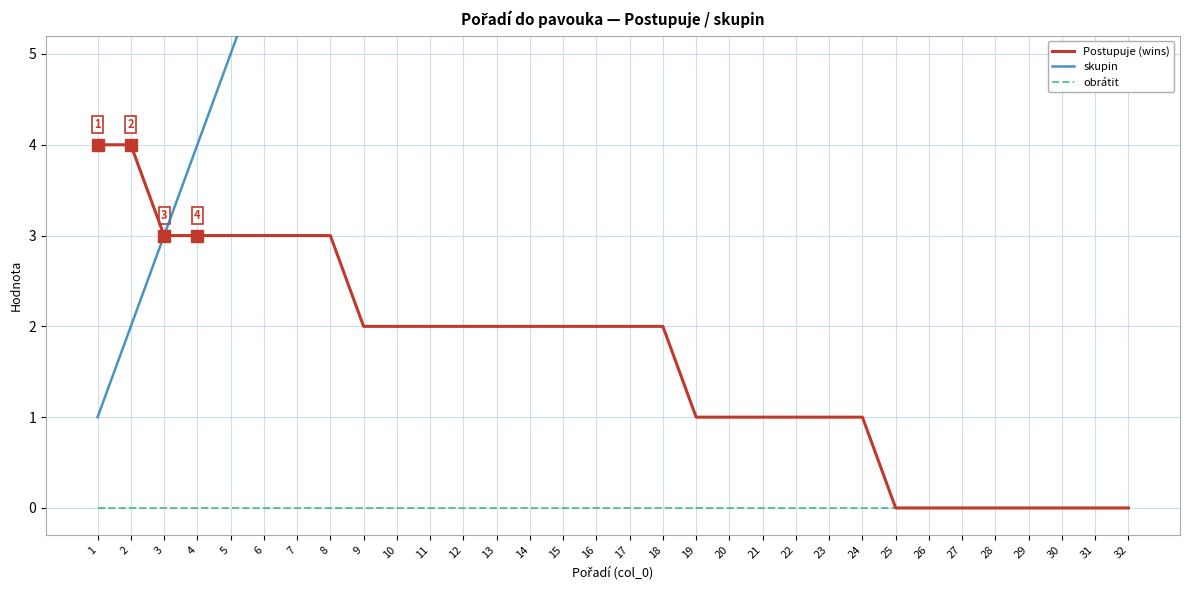

Between 9 and 22, which series saw the biggest shift?

skupin